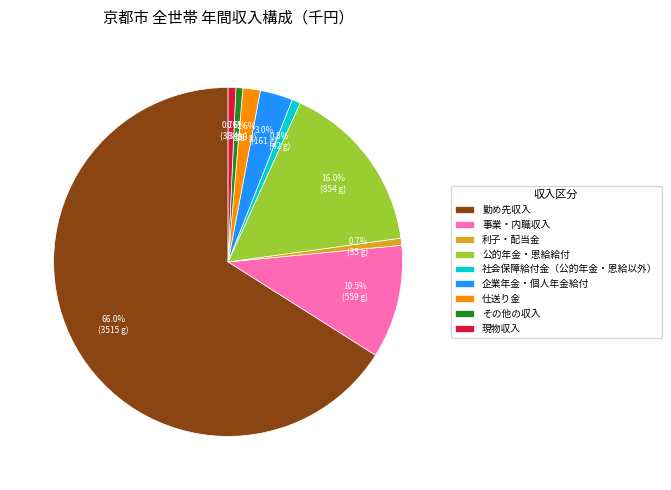

Which slice is the largest?

勤め先収入